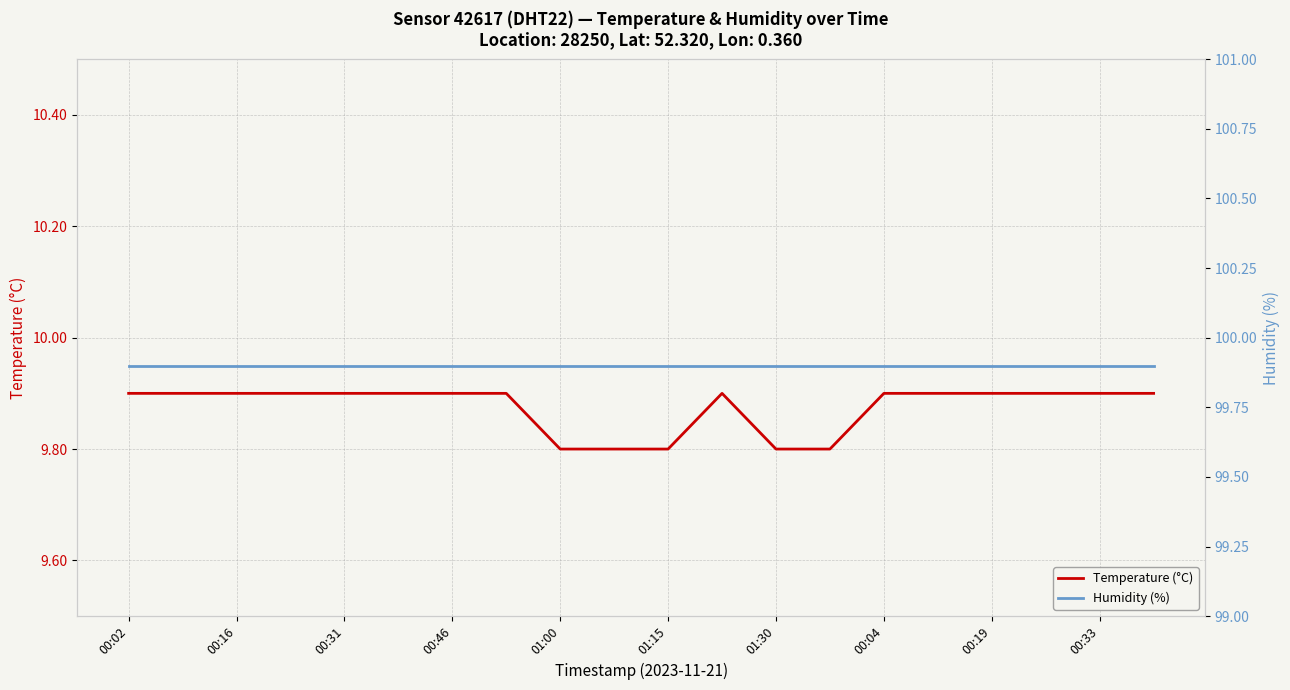

Which series has the largest total across all categories?

Humidity (%)